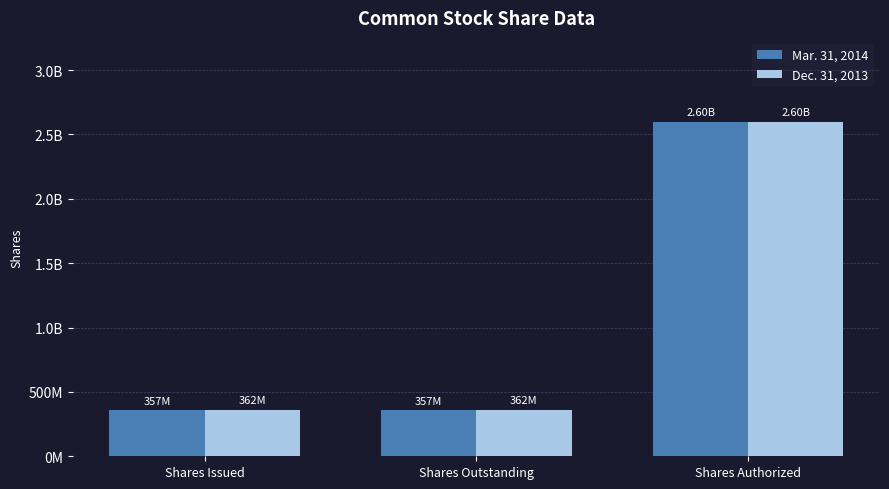

Is it true that Mar. 31, 2014 equals 357400000 at Shares Outstanding?

True